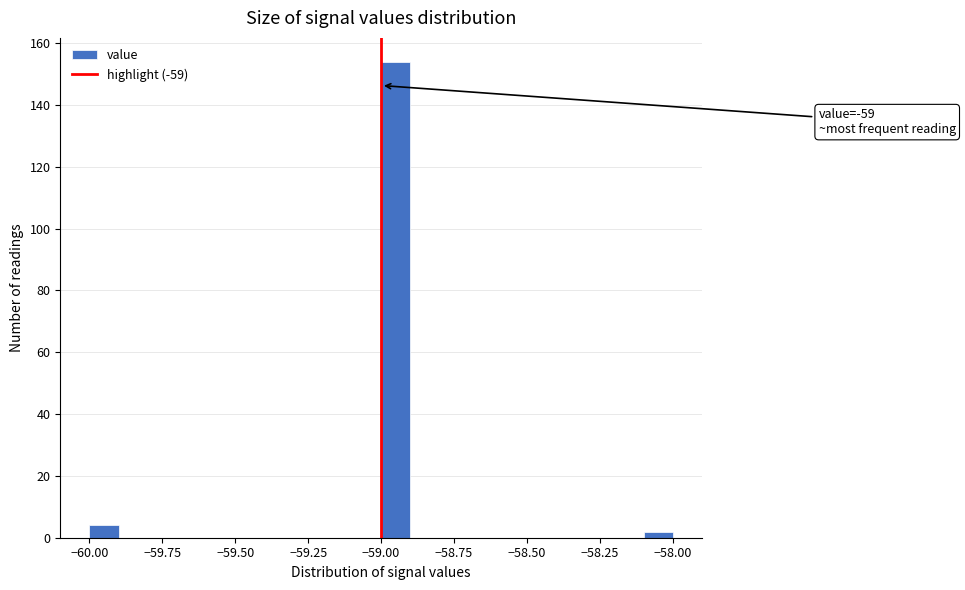

Around what value on the x-axis is the tallest bar? Give the approximate position of its centre, as read against the axis.

-58.95